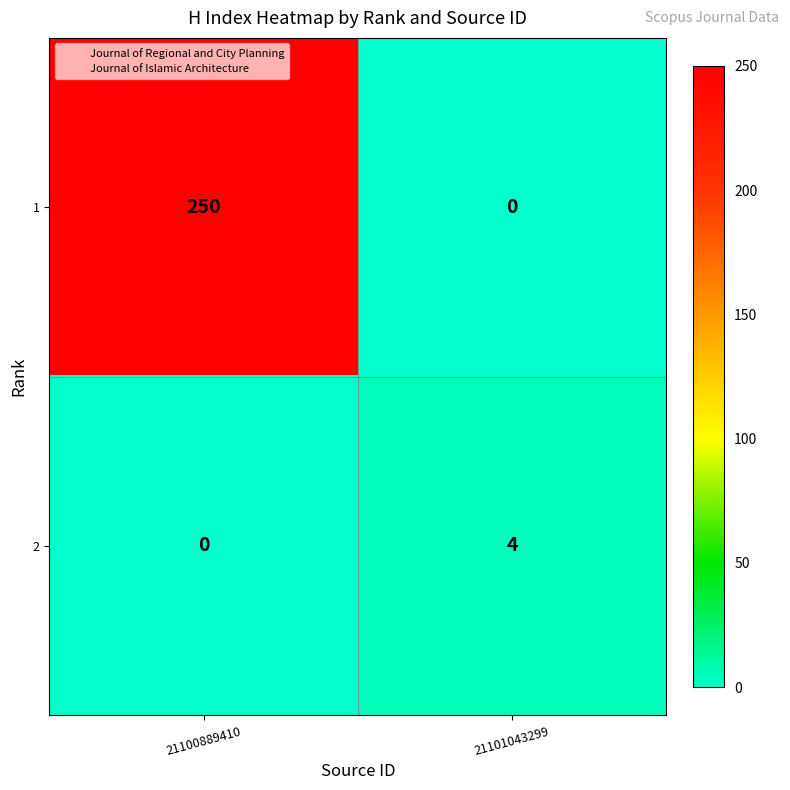

The value of 2 at 21100889410 is 0. True or false?

True